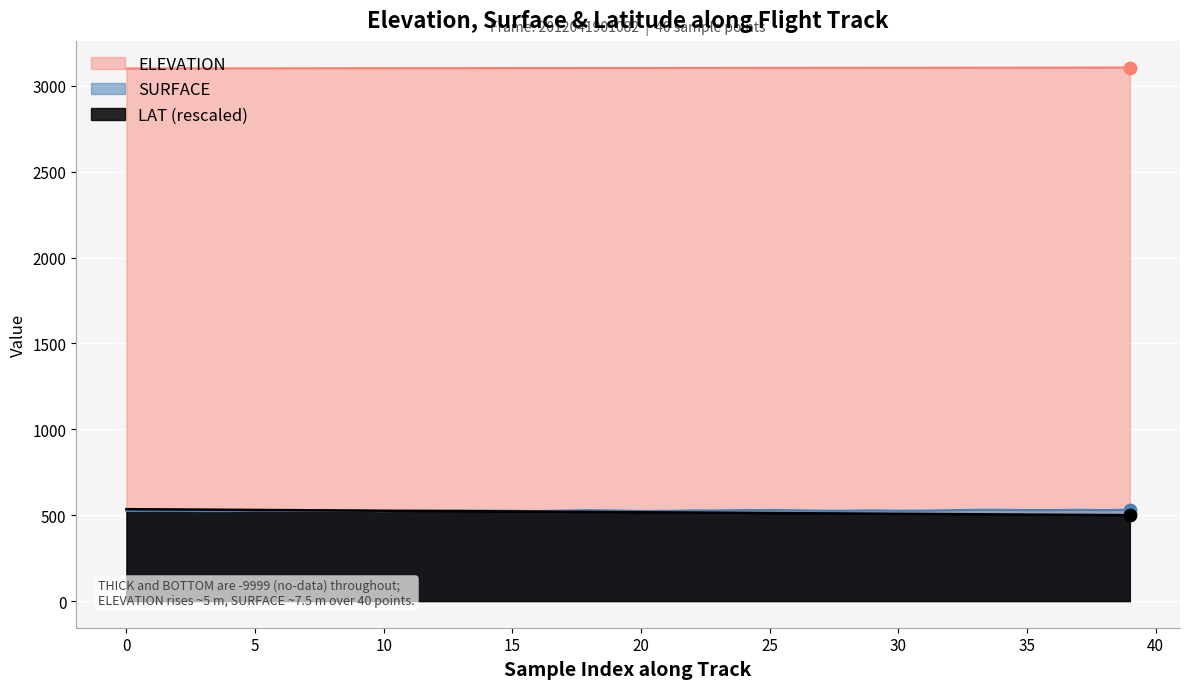

Which series reaches the minimum Y coordinate?

LAT